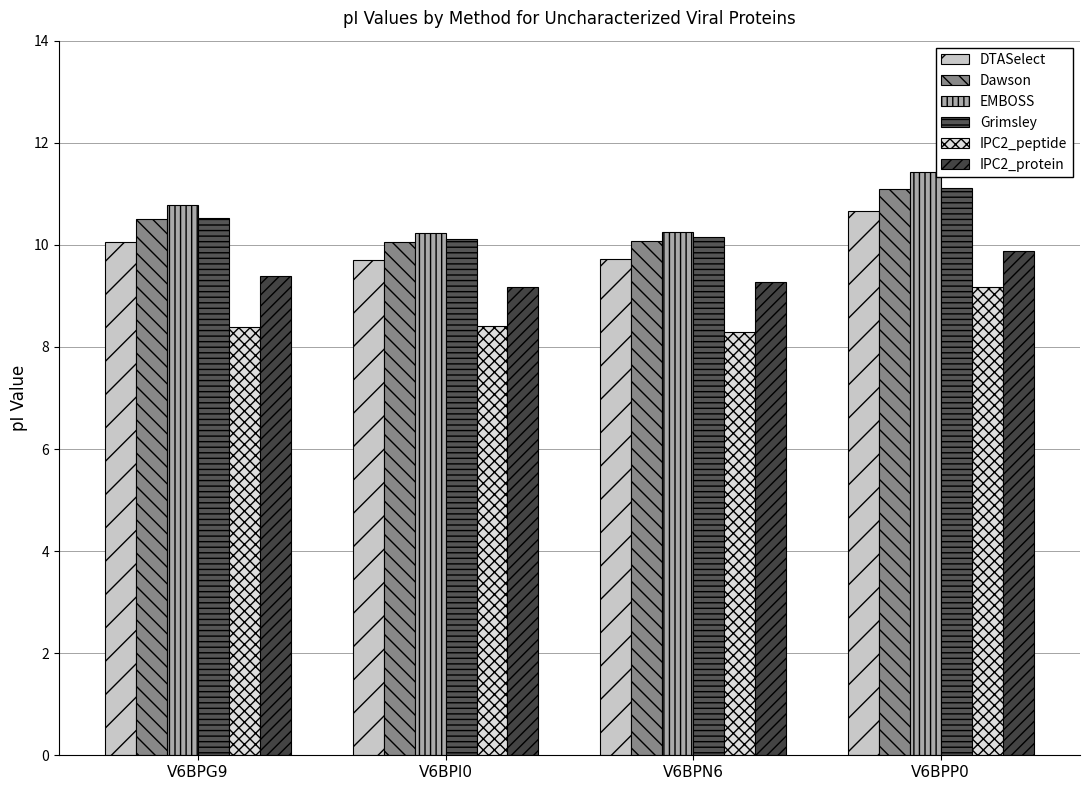

What is the total value across all series at V6BPI0?

57.7